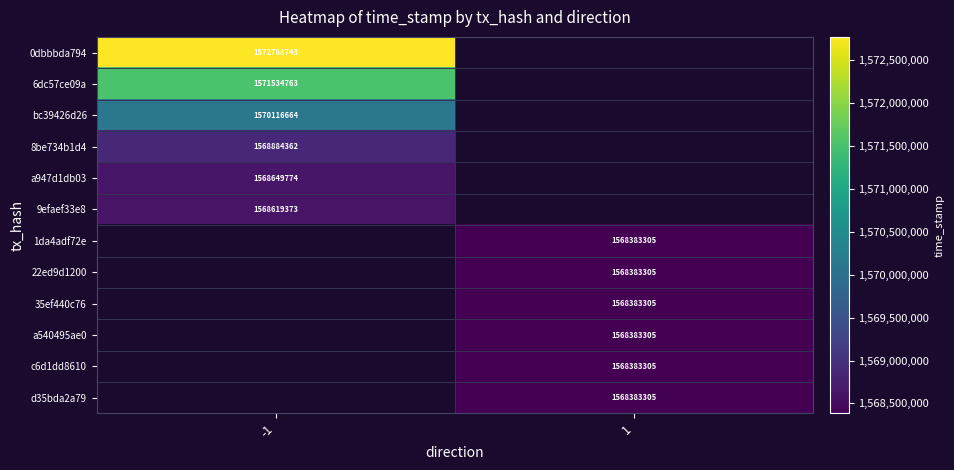

At how many categories does at least one series exceed 1572216588?

1